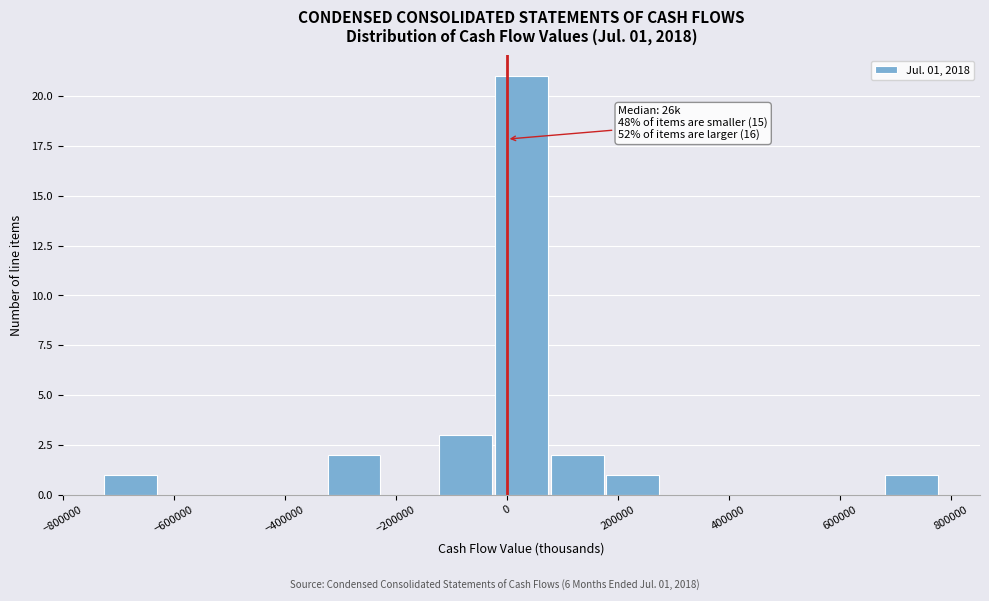

Which range on the x-axis has the tallest bar?

-20000 to 80000